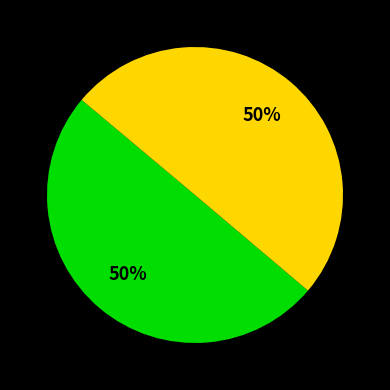

To the nearest percent, what is the average slice percentage?

50%